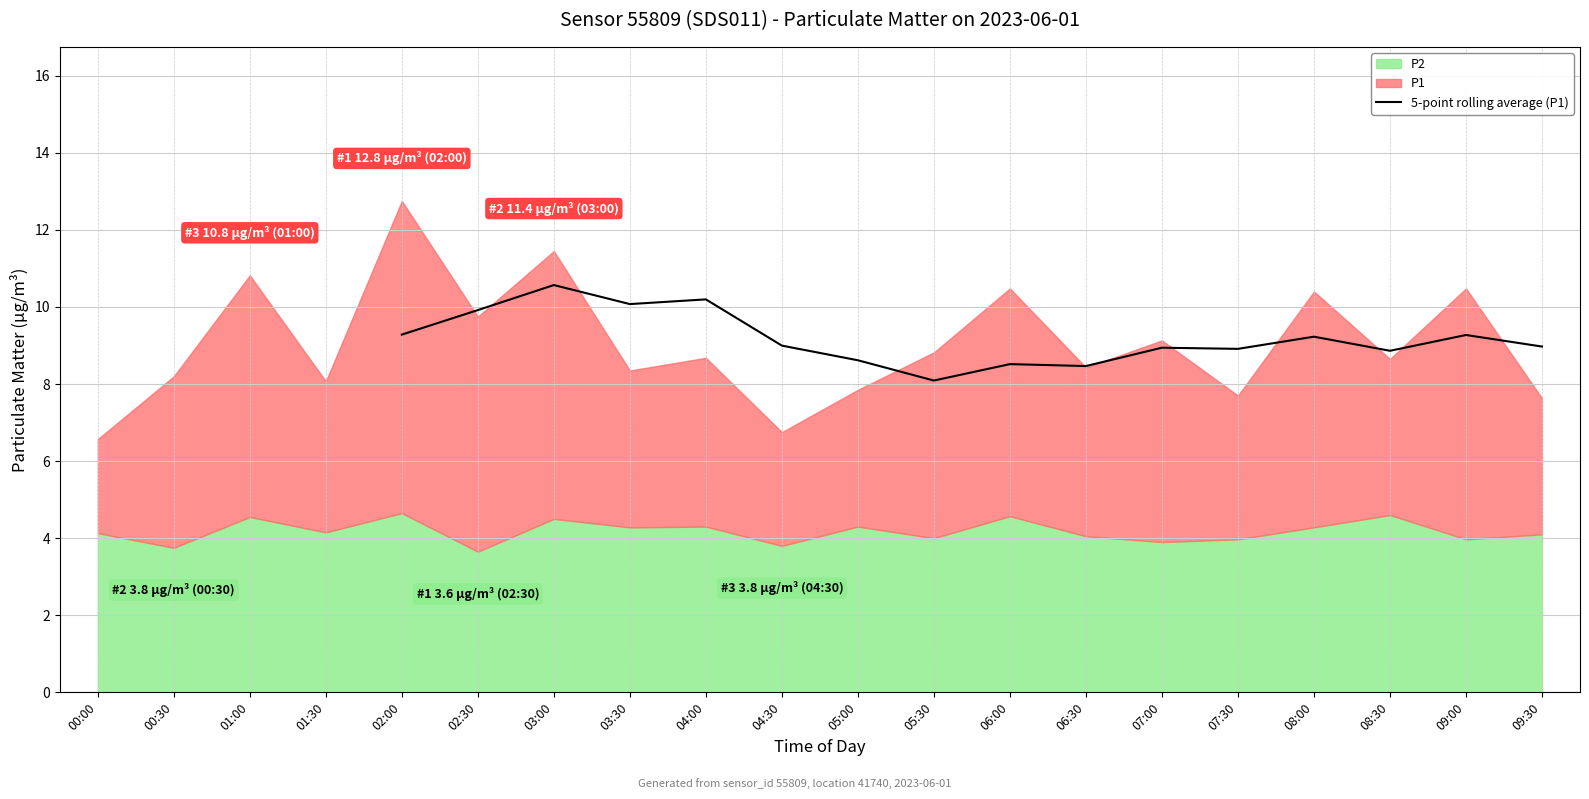

Is it true that 5-point rolling average (P1) equals 9.3 at 02:00?

True